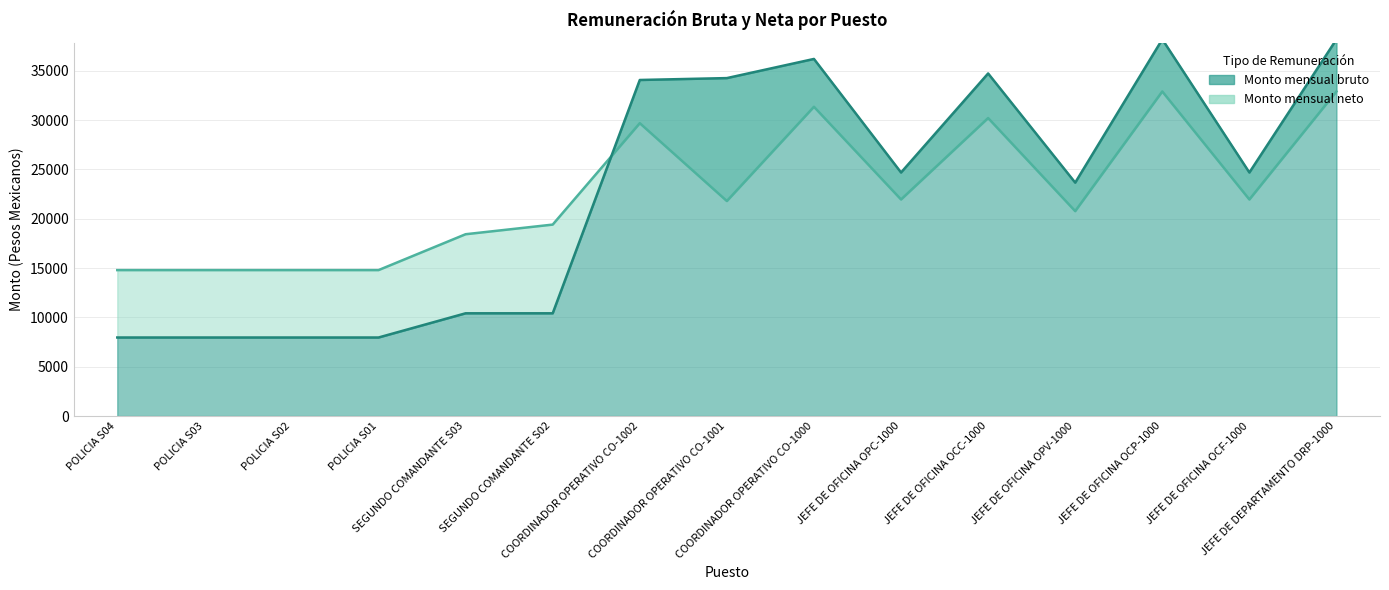

What is the spread (max minus min) of values at JEFE DE OFICINA OCP-1000?

5282.0